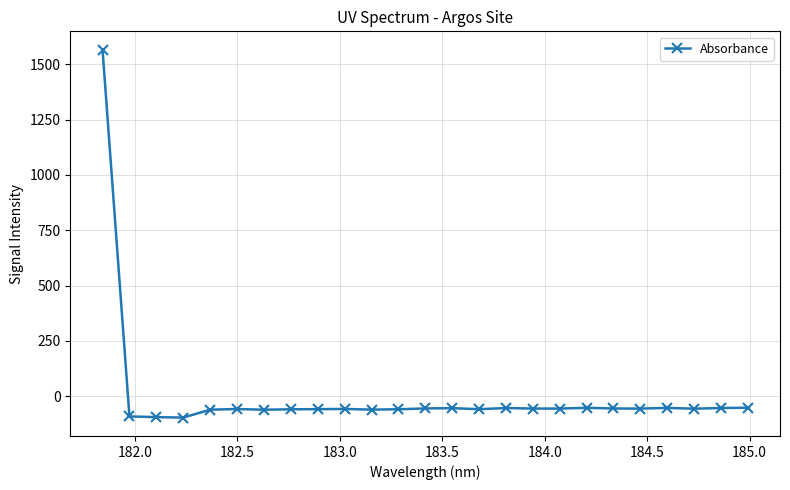

What is the value of the 3rd point from the left?

-94.7